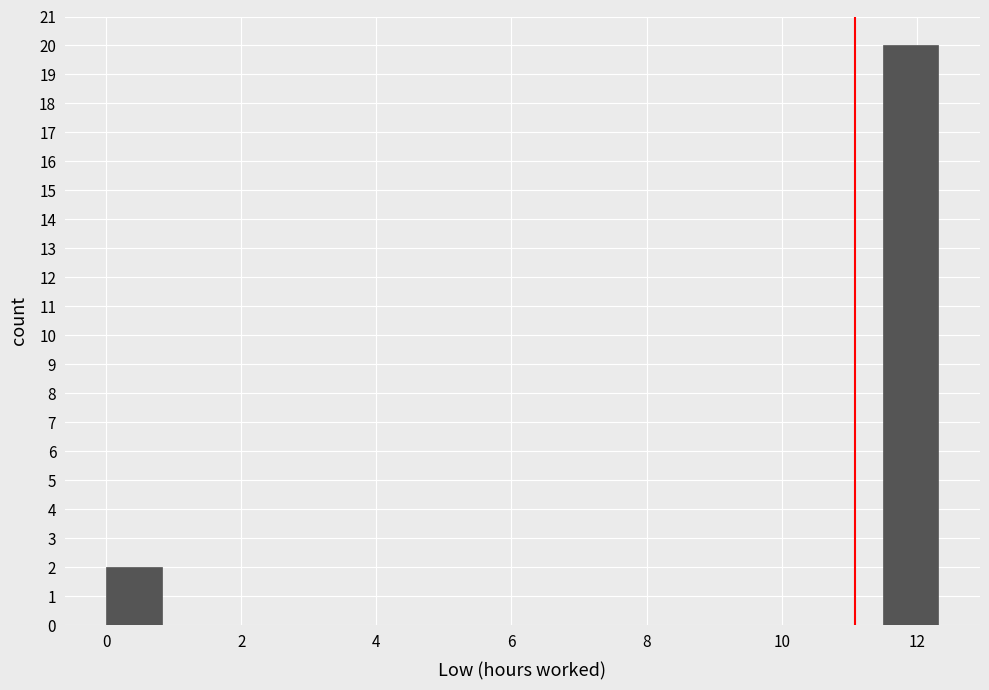

Over which range of the x-axis is the bar tallest?

11.4 to 12.4